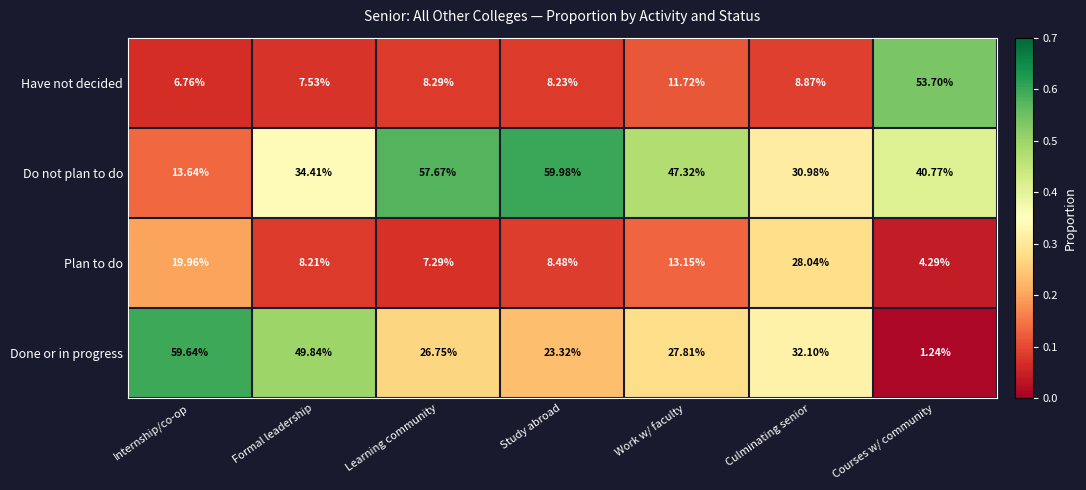

At which category does the chart reach its peak across all series?

Study abroad